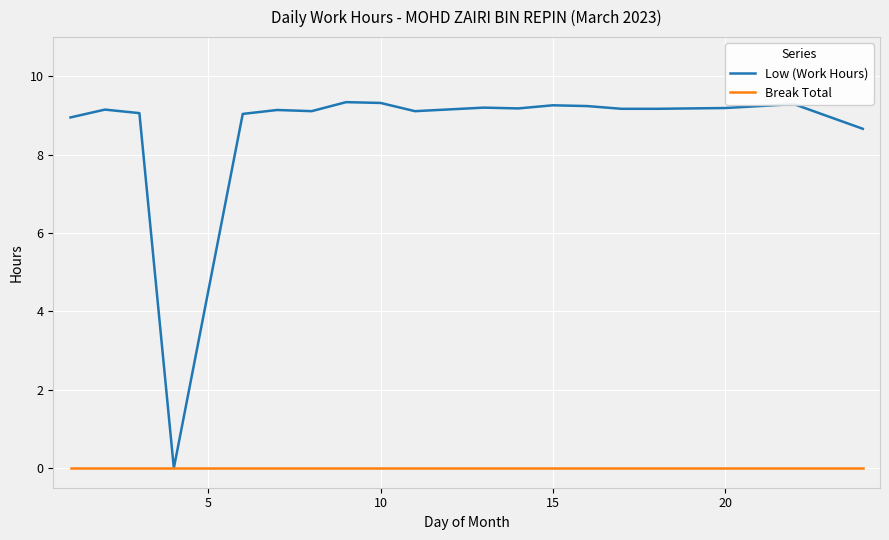

Which series has the widest spread of values?

Low (Work Hours)